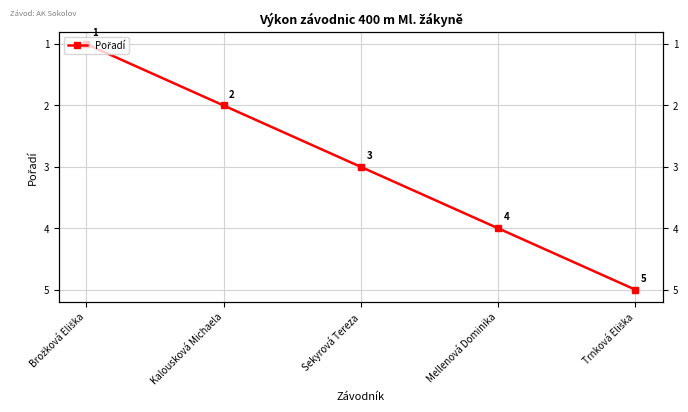

What position from the right is Brožková Eliška?

5